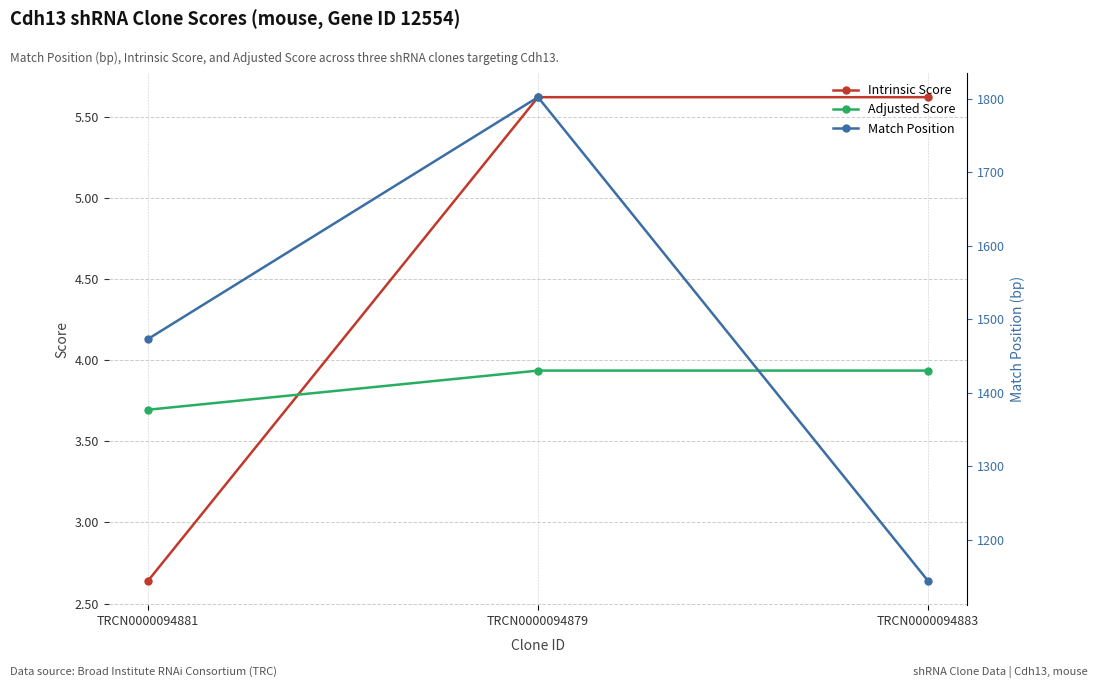

What is the greatest value displayed?

1802.0